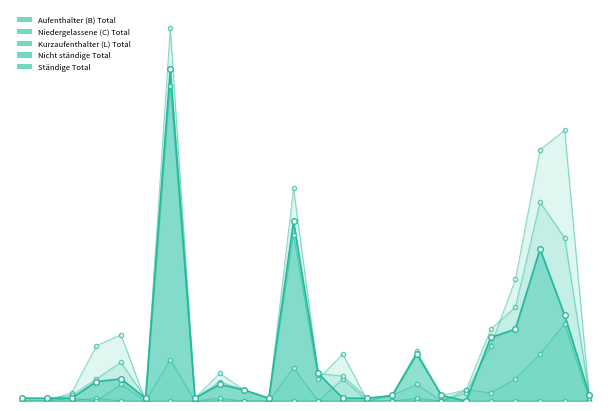

True or false: Kurzaufenthalter (L) Total has a value of 28 at Rumänien.

True